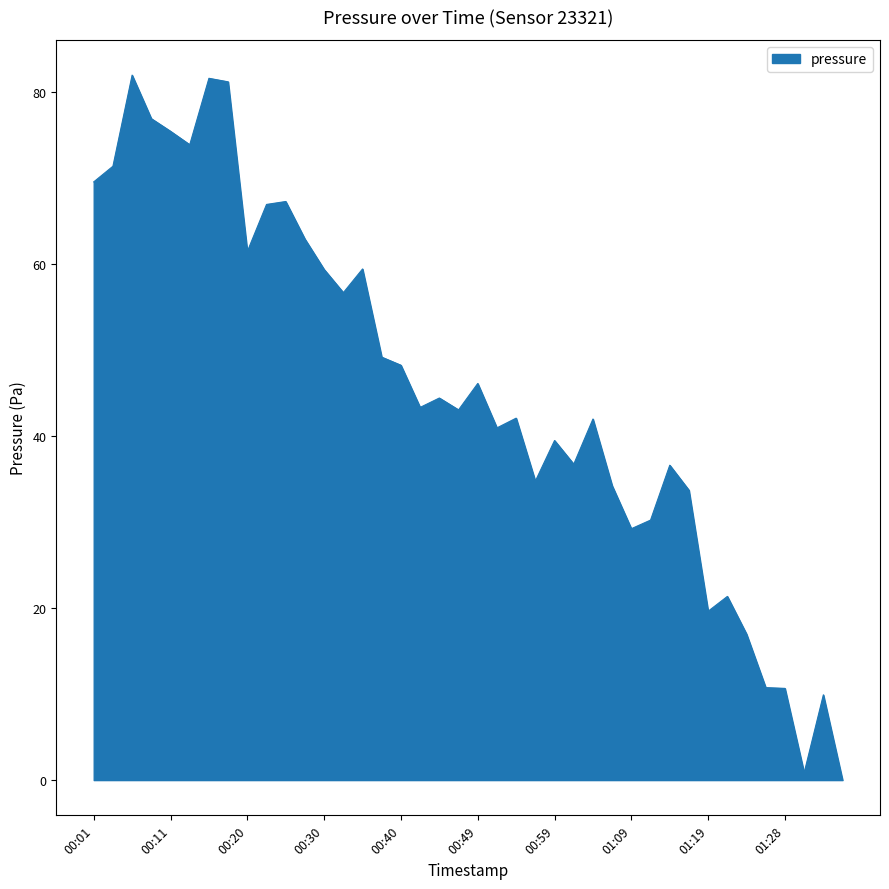

What is the difference between the maximum and minimum values?

81.9